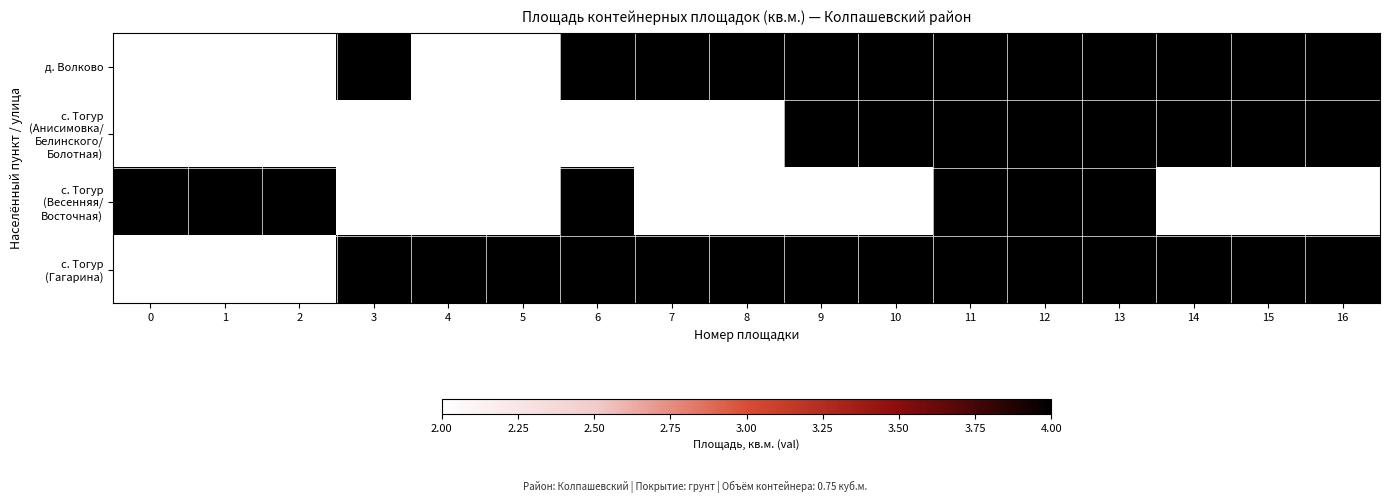

What is the highest value of the с. Тогур (Весенняя/ Восточная) series?

4.0